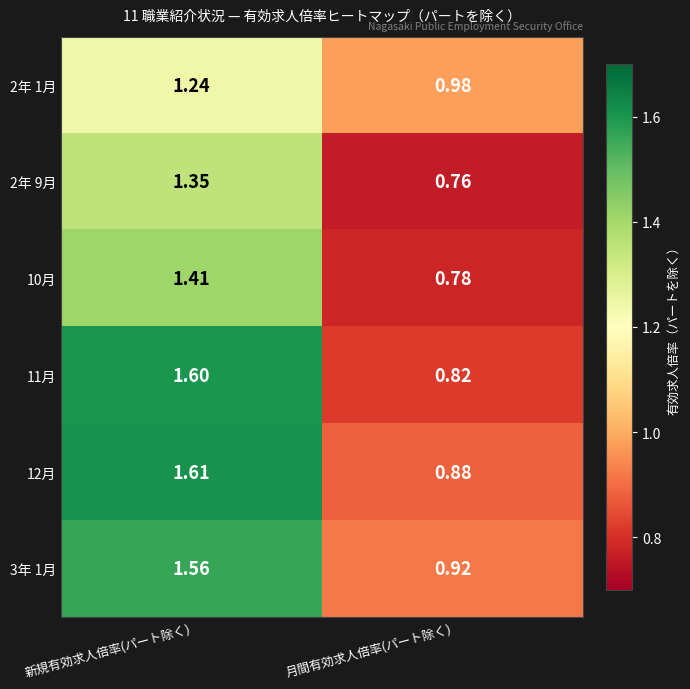

List the labels in order of 11月 value, smallest first.

月間有効求人倍率(パート除く), 新規有効求人倍率(パート除く)